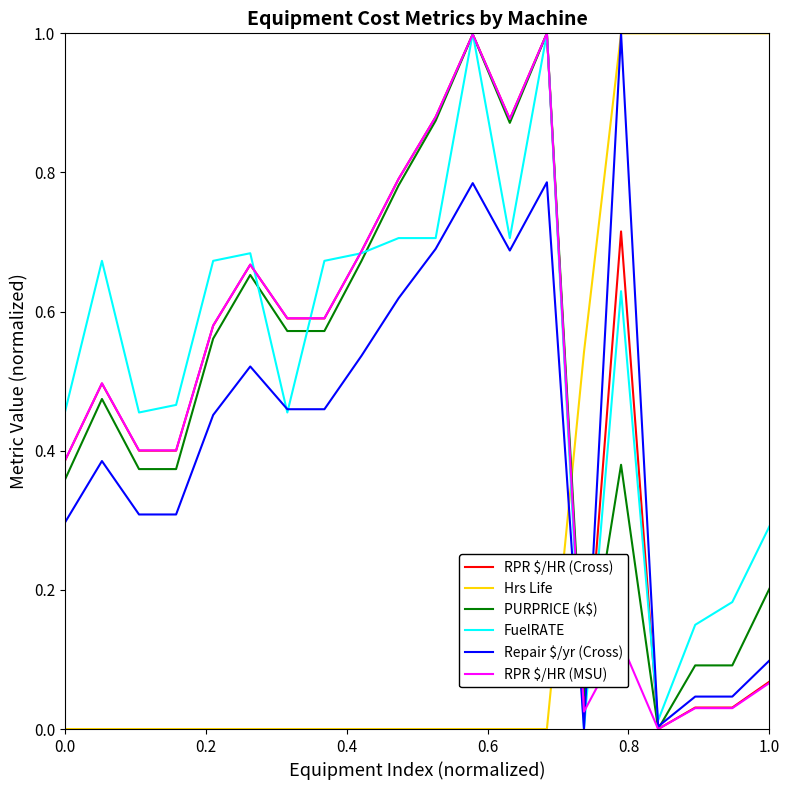

How many intersections are there between Hrs Life and RPR $/HR (MSU)?

1